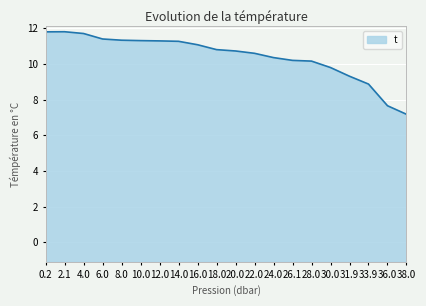

Read the value at 0.2.

11.8